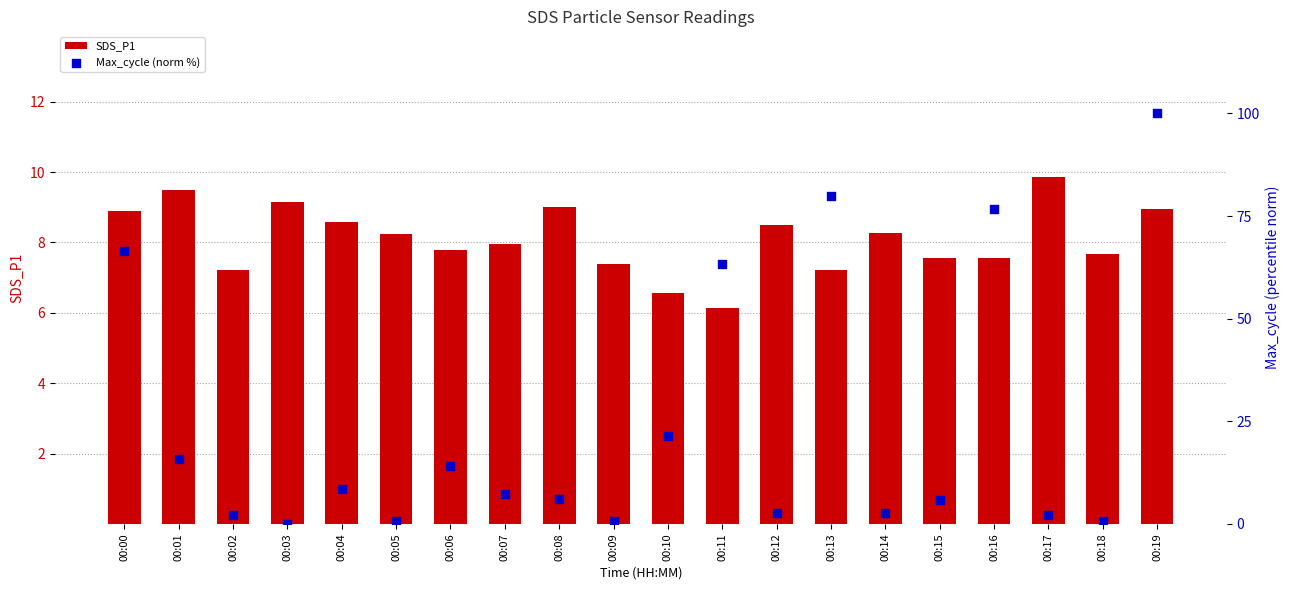

What are all the series names shown in the legend?

SDS_P1, Max_cycle (norm %)